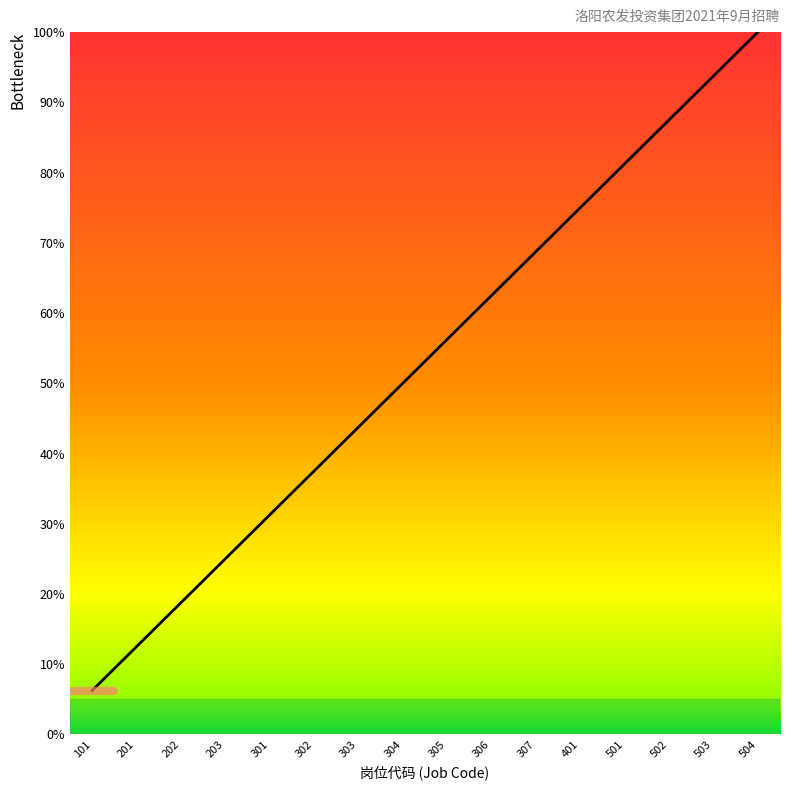

What is the ratio of the value at 201 to the value at 203?

0.5